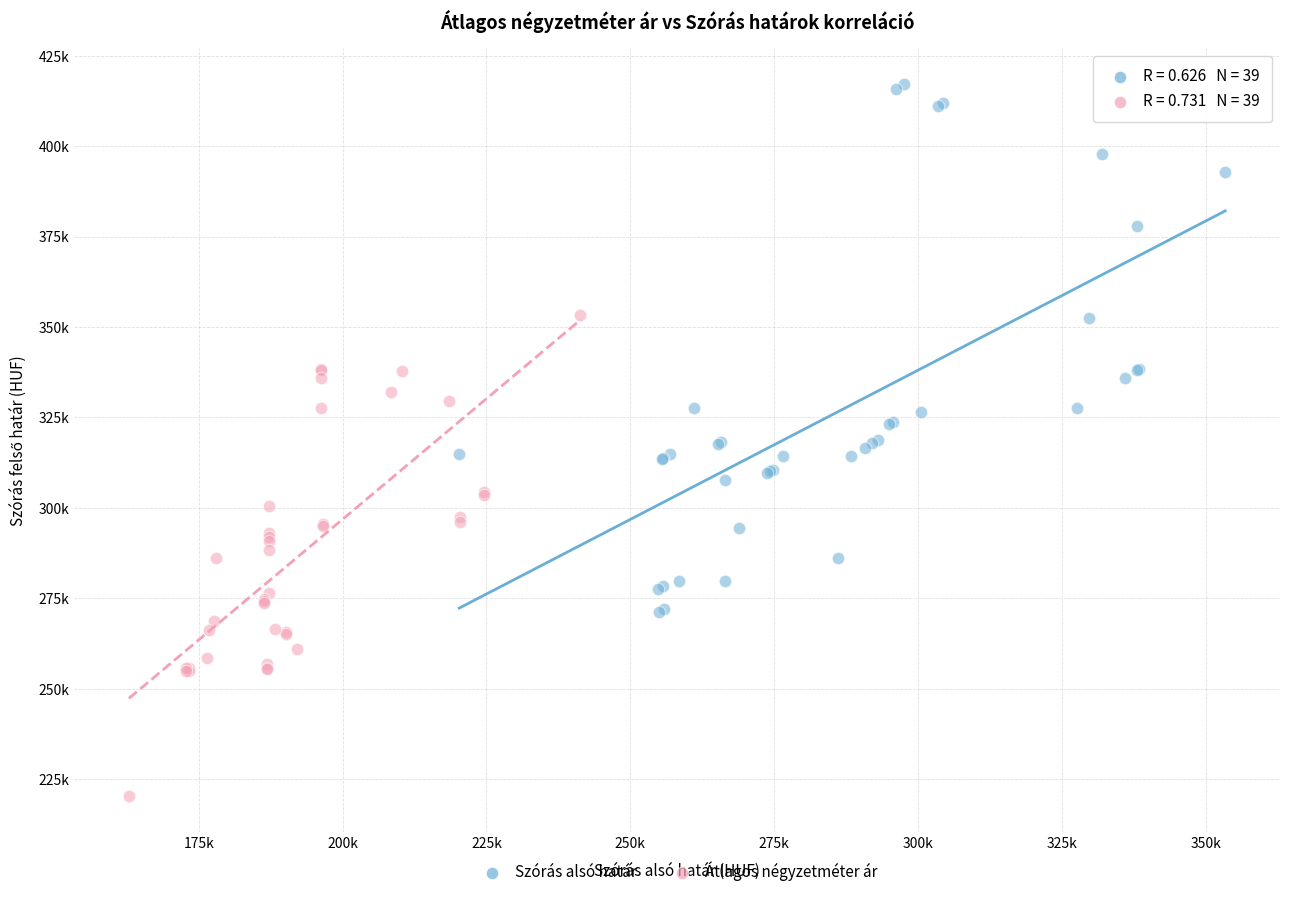

What are all the series names shown in the legend?

Szórás alsó határ, Átlagos négyzetméter ár